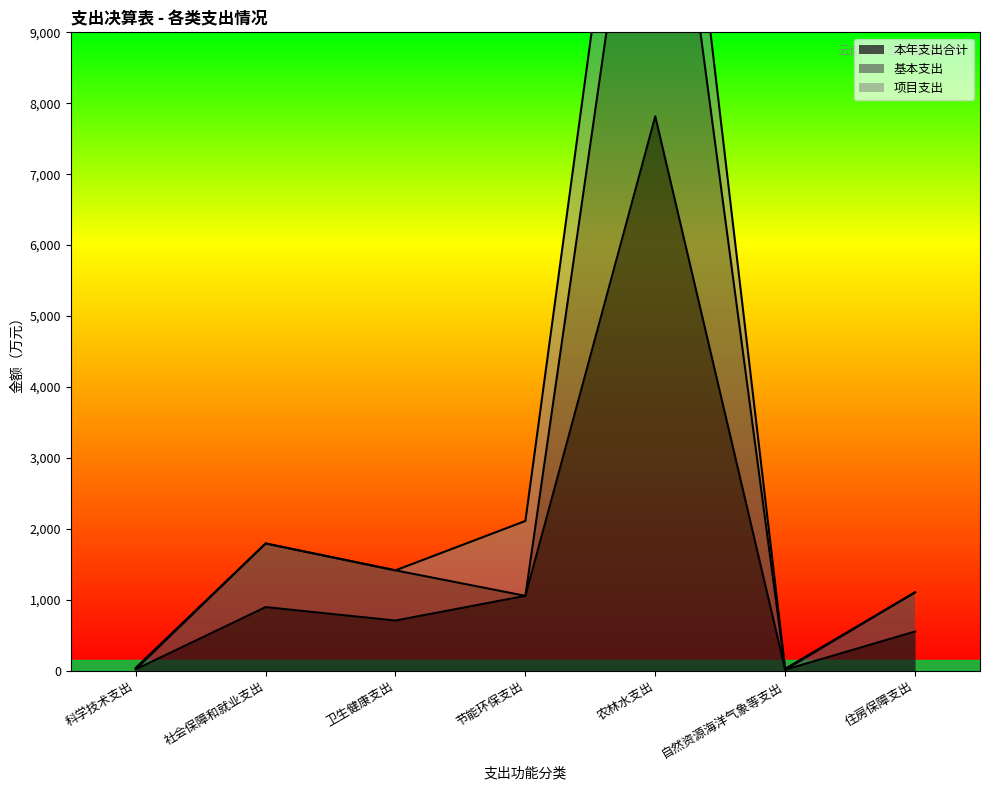

What is the sum of the 本年支出合计 values at 住房保障支出 and 卫生健康支出?

1260.0